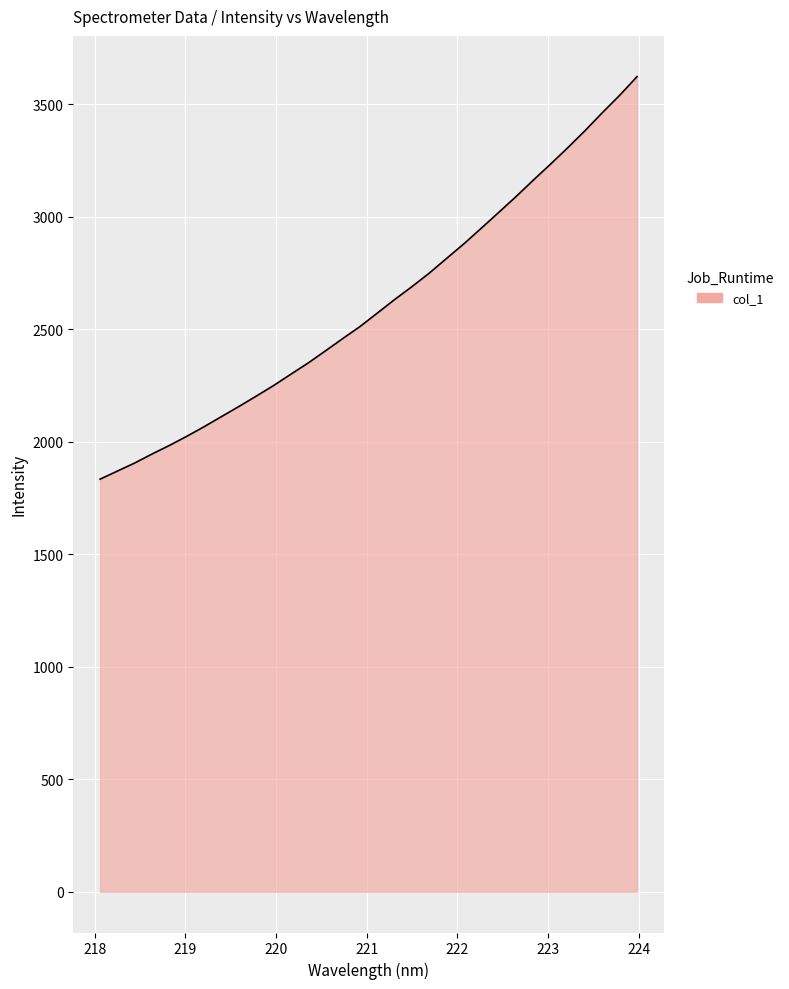

What is the greatest value displayed?

3623.0